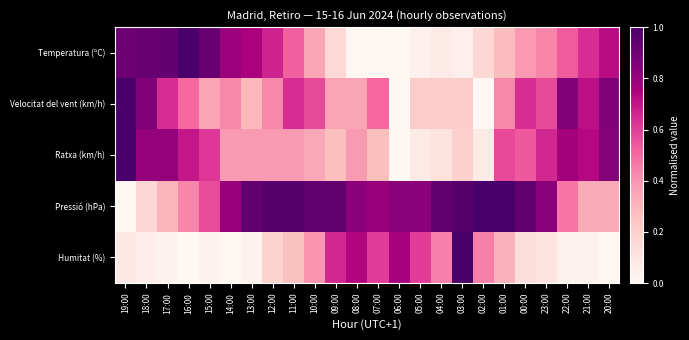

Which series has the widest spread of values?

Temperatura (ºC)